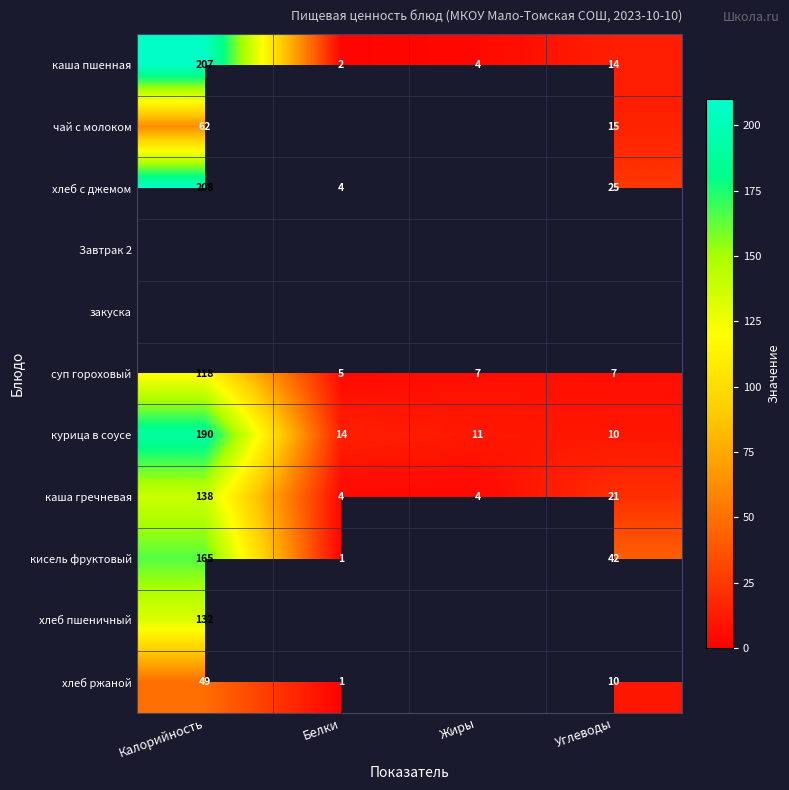

Between Калорийность and Белки, which is larger?

Калорийность